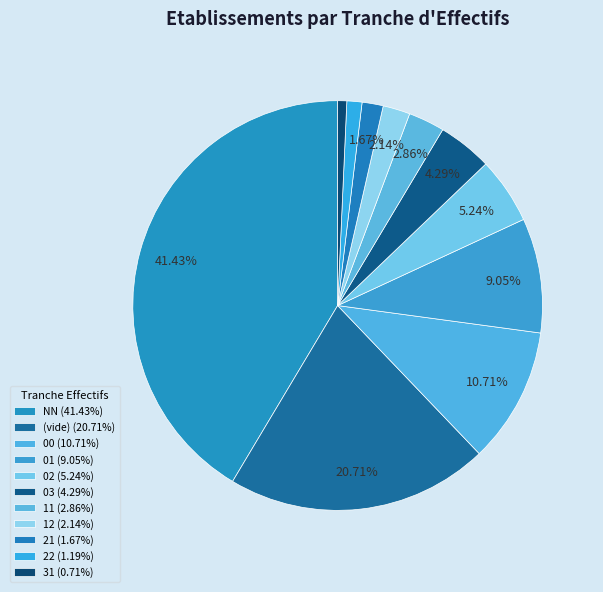

How many segments does this pie chart have?

11